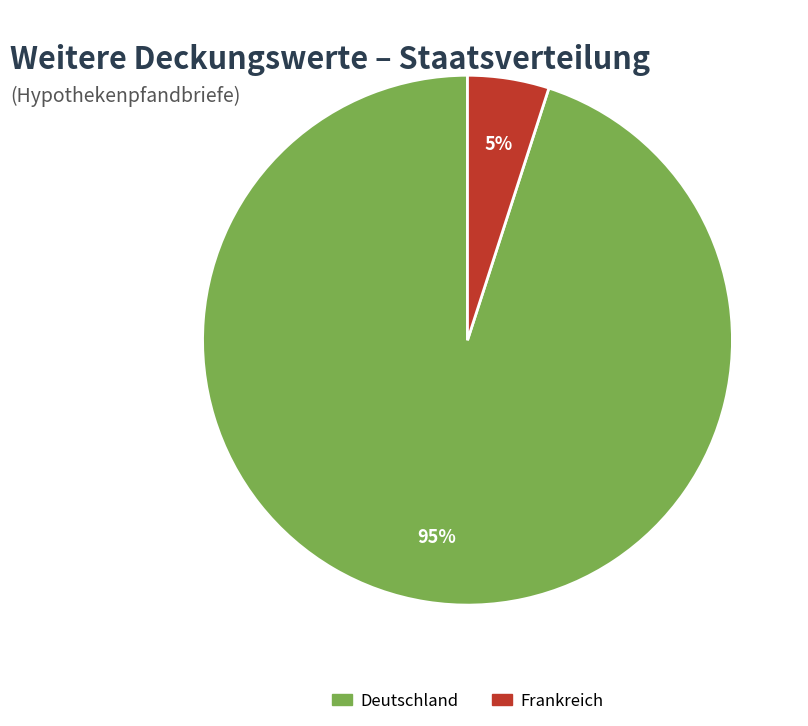

How many slices are in this pie chart?

2